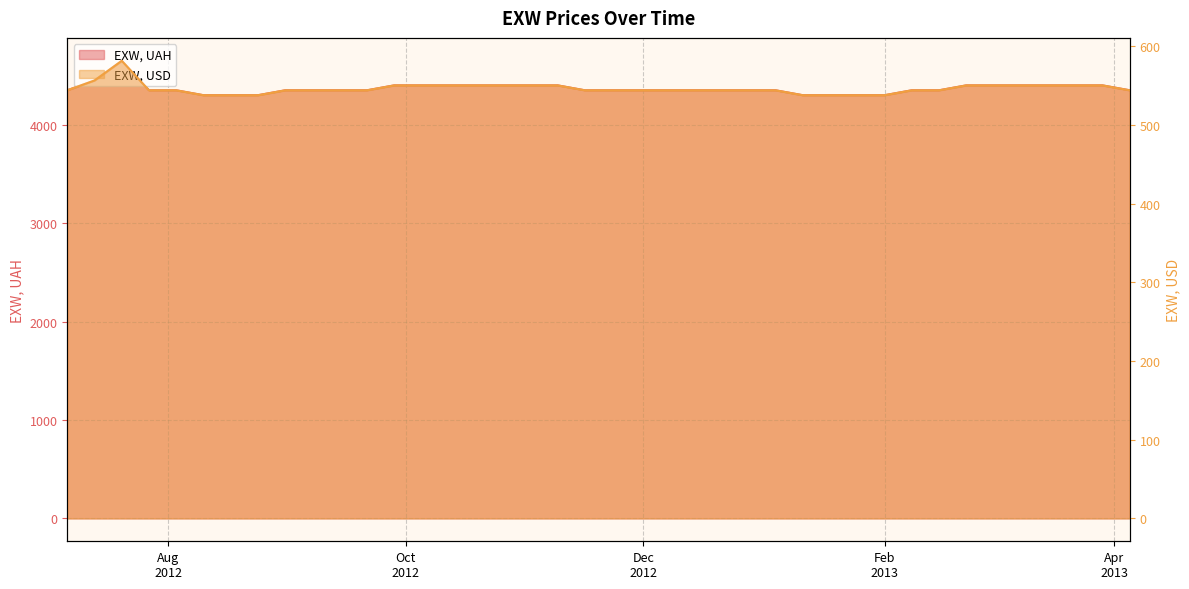

Between 2012-07-13 and 2012-07-20, which series saw the biggest shift?

EXW, UAH